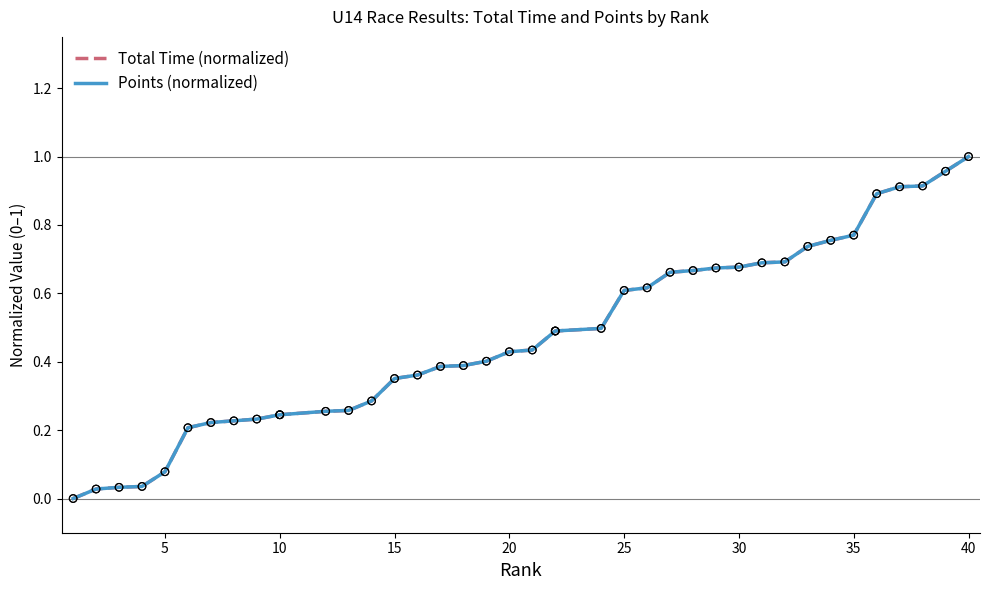

Which series has the widest spread of Y values?

Total Time (normalized)